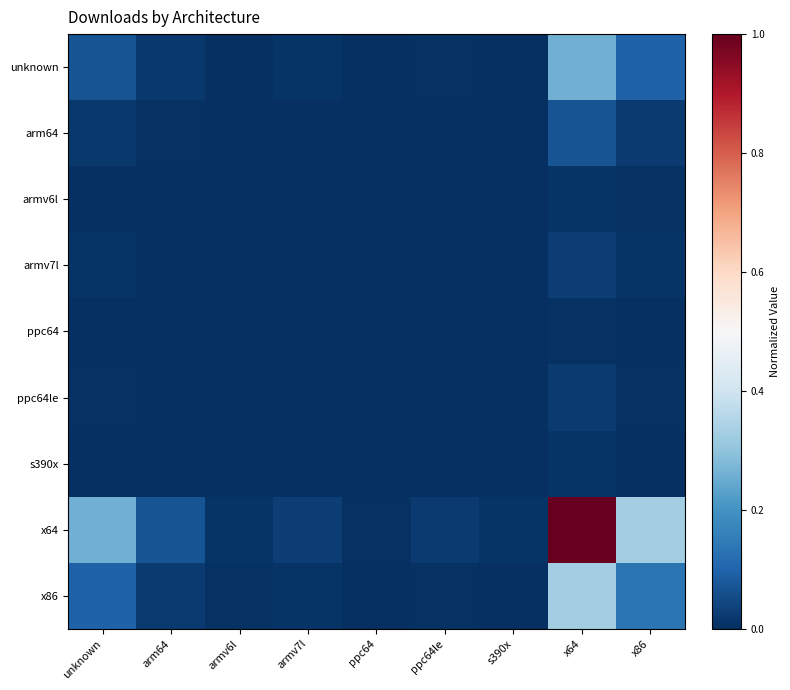

Count the number of data series in this chart.

9